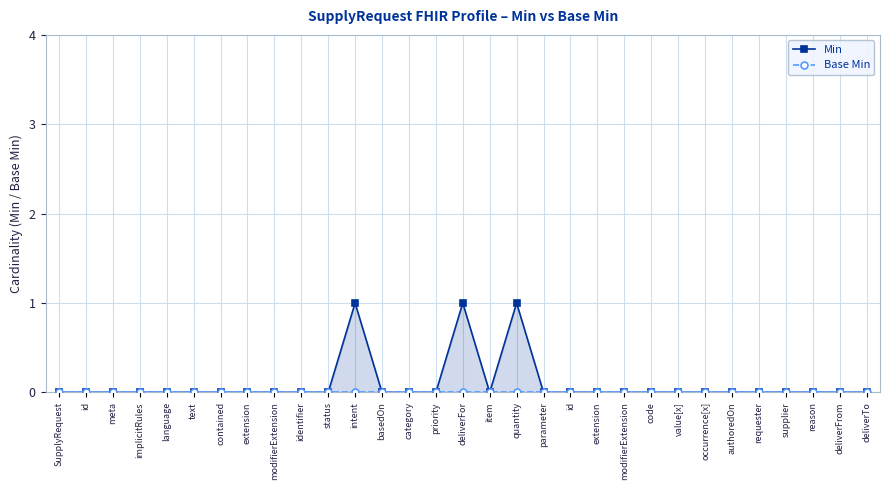

At which label is Base Min closest to 0?

SupplyRequest